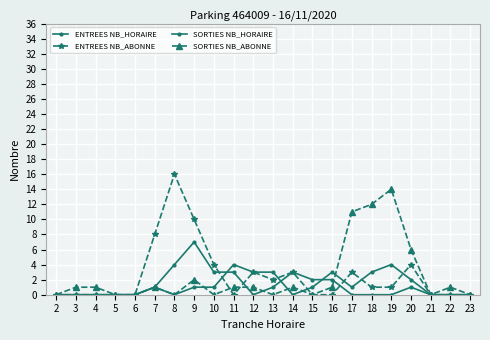

Is the value of ENTREES NB_ABONNE at 3 greater than the value of SORTIES NB_ABONNE at 15?

No